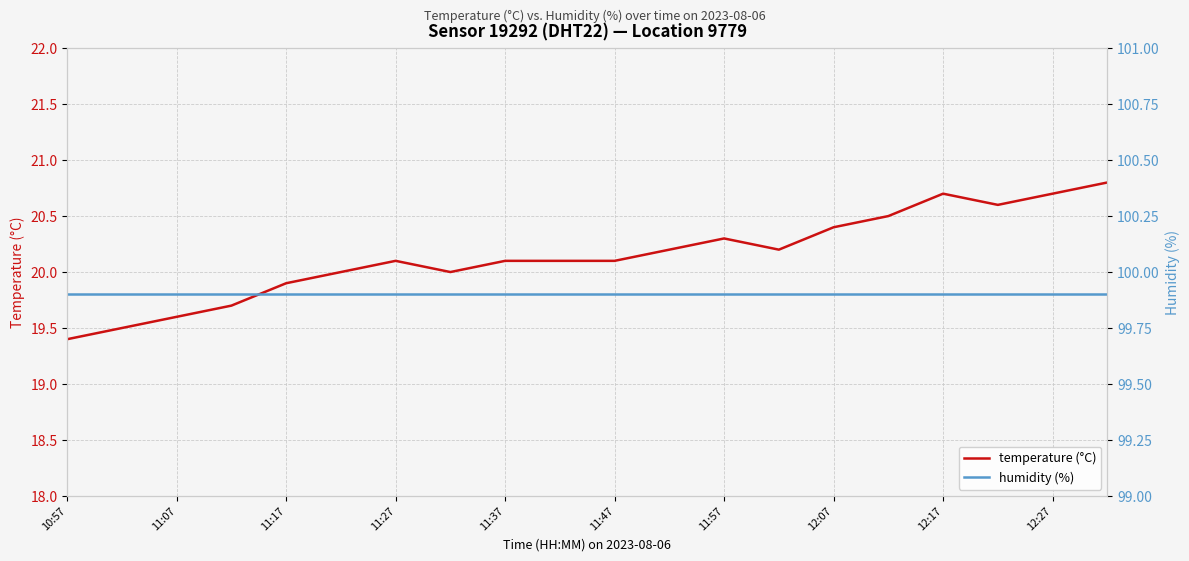

Which category has the highest value in the humidity (%) series?

10:57